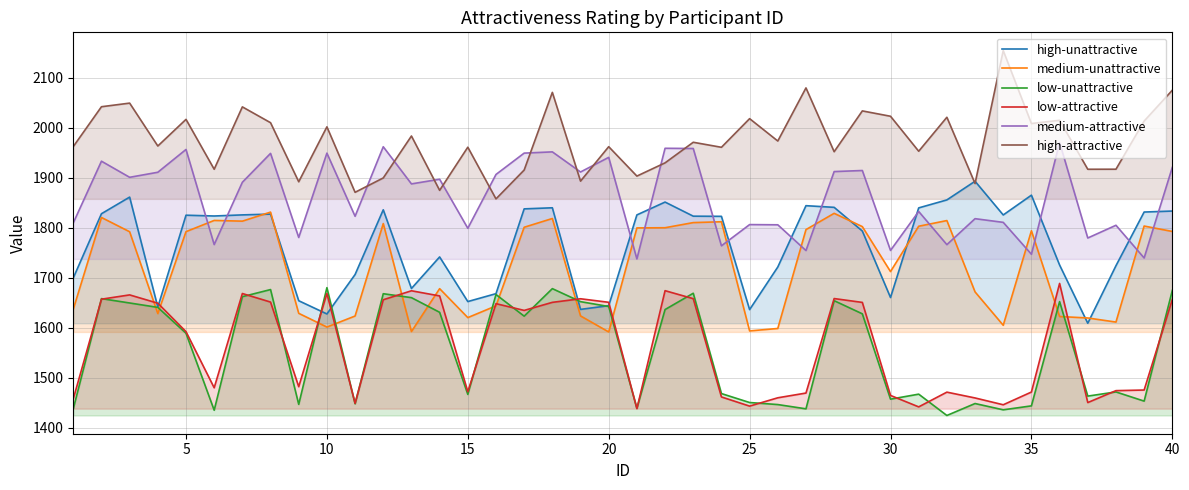

True or false: medium-attractive has a value of 2310.6 at 35.

False